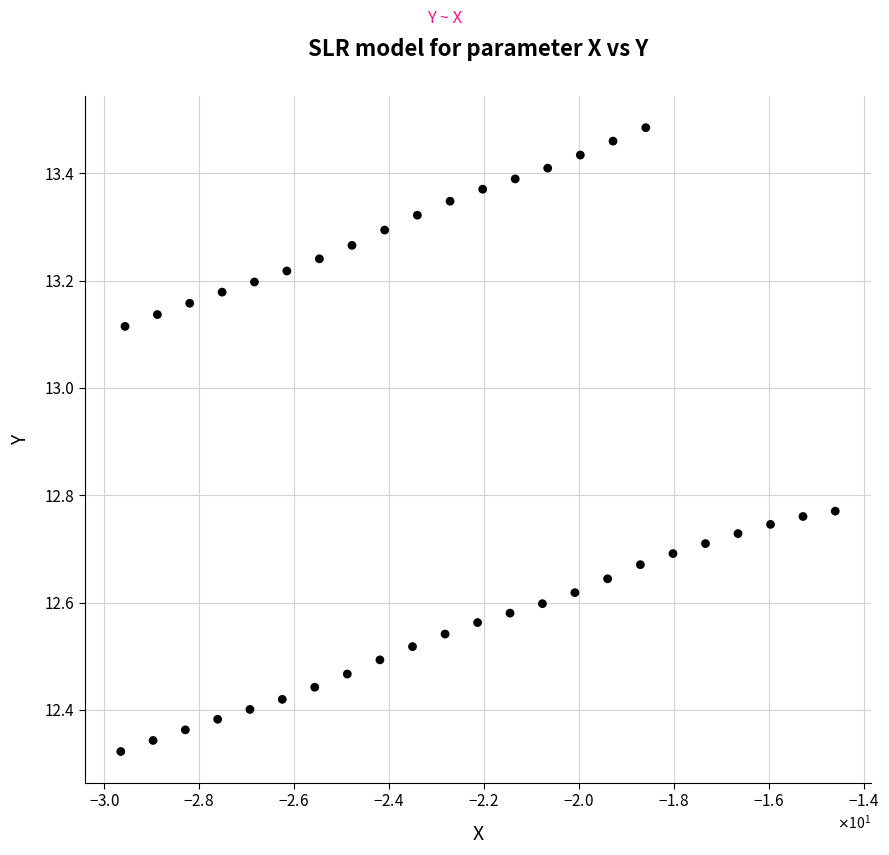

What is the range of X values (max minus min)?

15.1